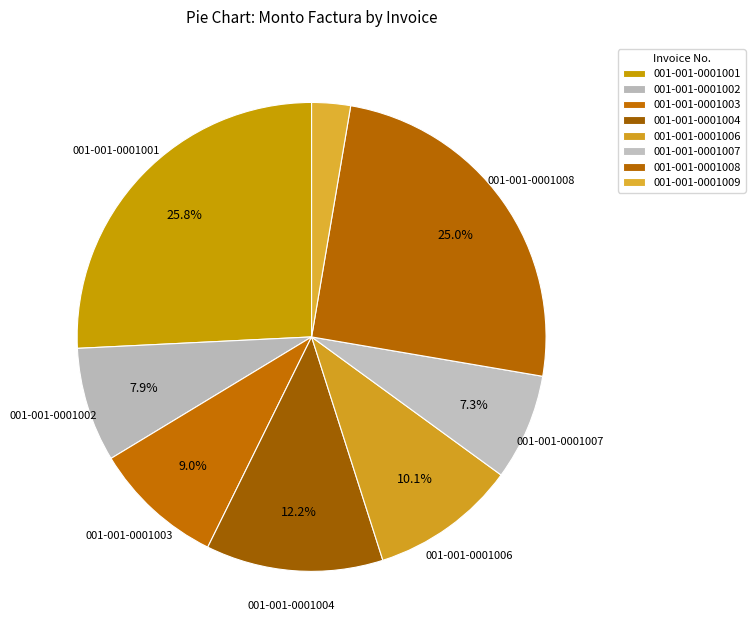

What percentage do 001-001-0001002 and 001-001-0001008 together represent?

32.9%